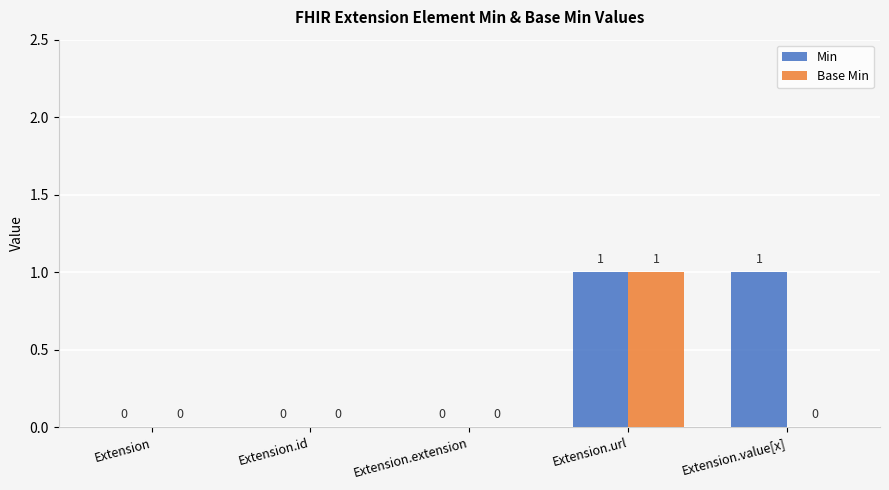

Are the bars grouped side by side (vs. stacked)?

Yes